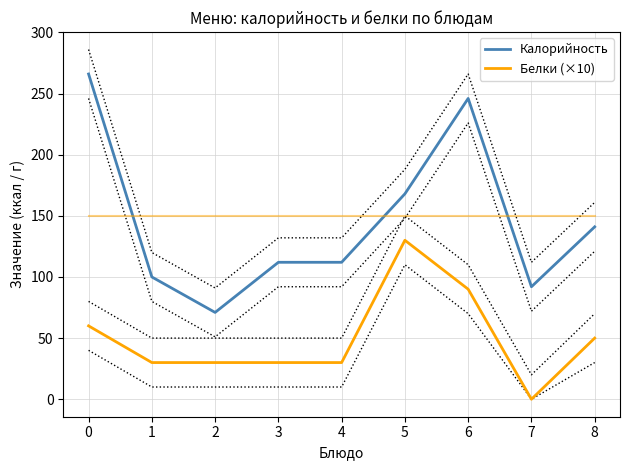

Between 0 and 2, which series saw the biggest shift?

Калорийность